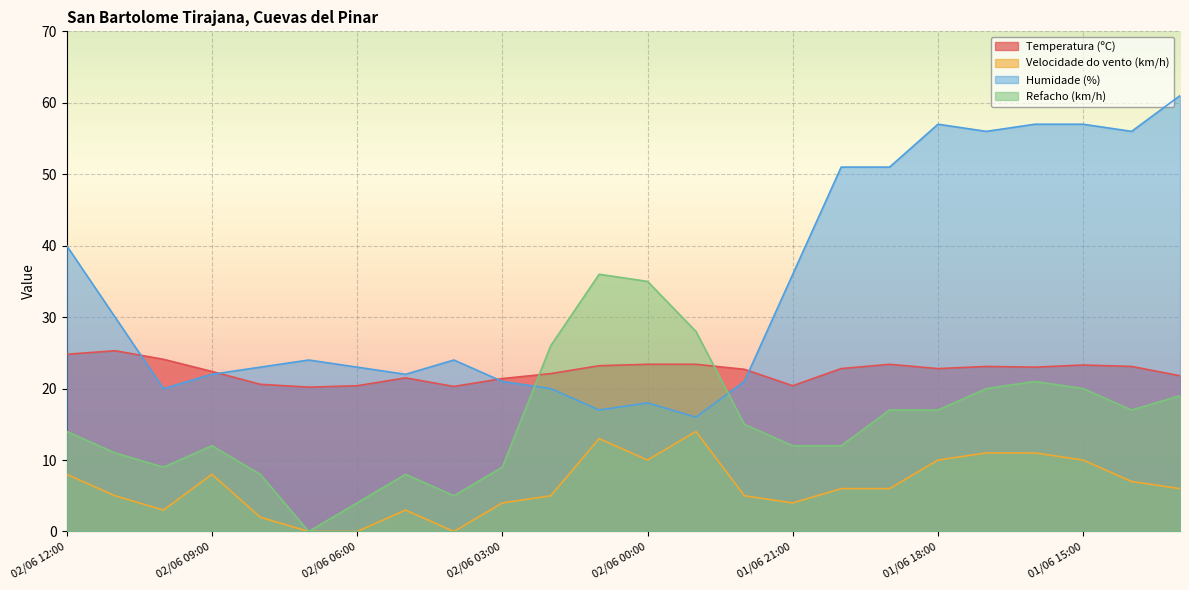

Rank the series at 02/06 11:00 from lowest to highest value.

Velocidade do vento (km/h), Refacho (km/h), Temperatura (ºC), Humidade (%)